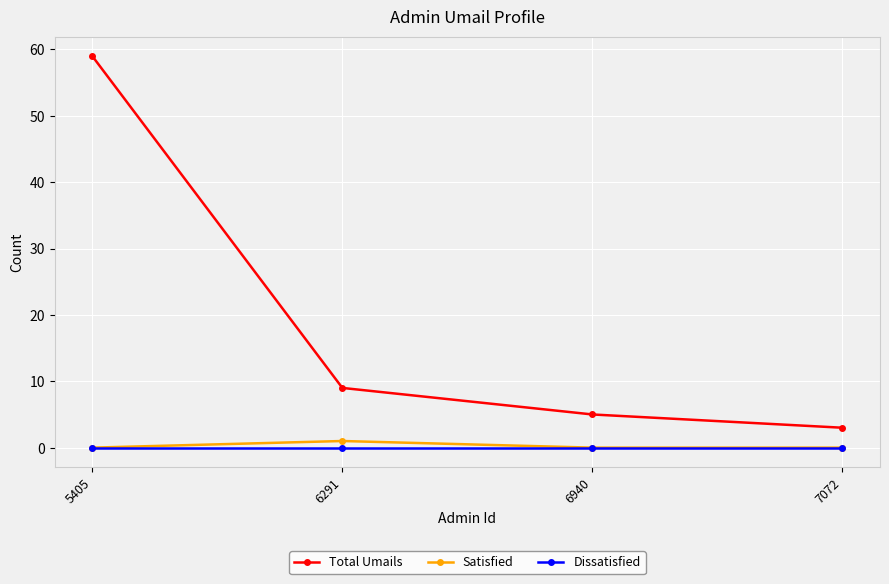

What is the difference between the maximum and minimum values in the Satisfied series?

1